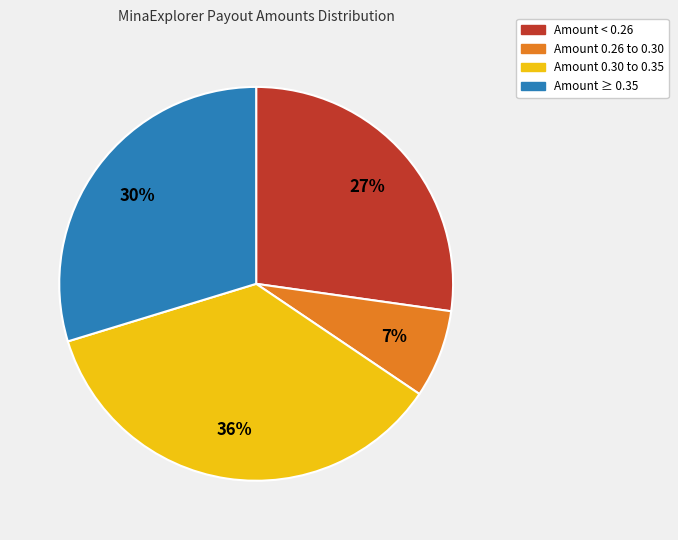

To the nearest percent, what portion does Amount 0.26 to 0.30 represent?

7%